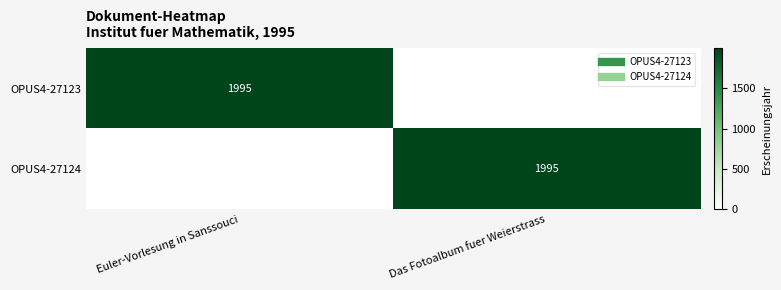

Is it true that OPUS4-27123 equals 0 at Das Fotoalbum fuer Weierstrass?

True